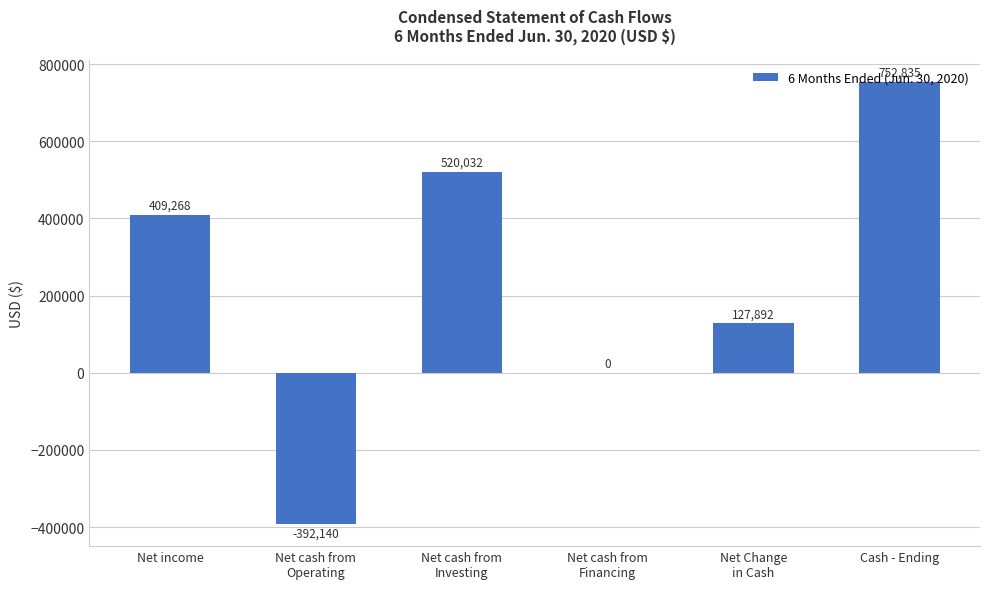

What is the change in value from Net cash from
Operating to Cash - Ending?

+1144975